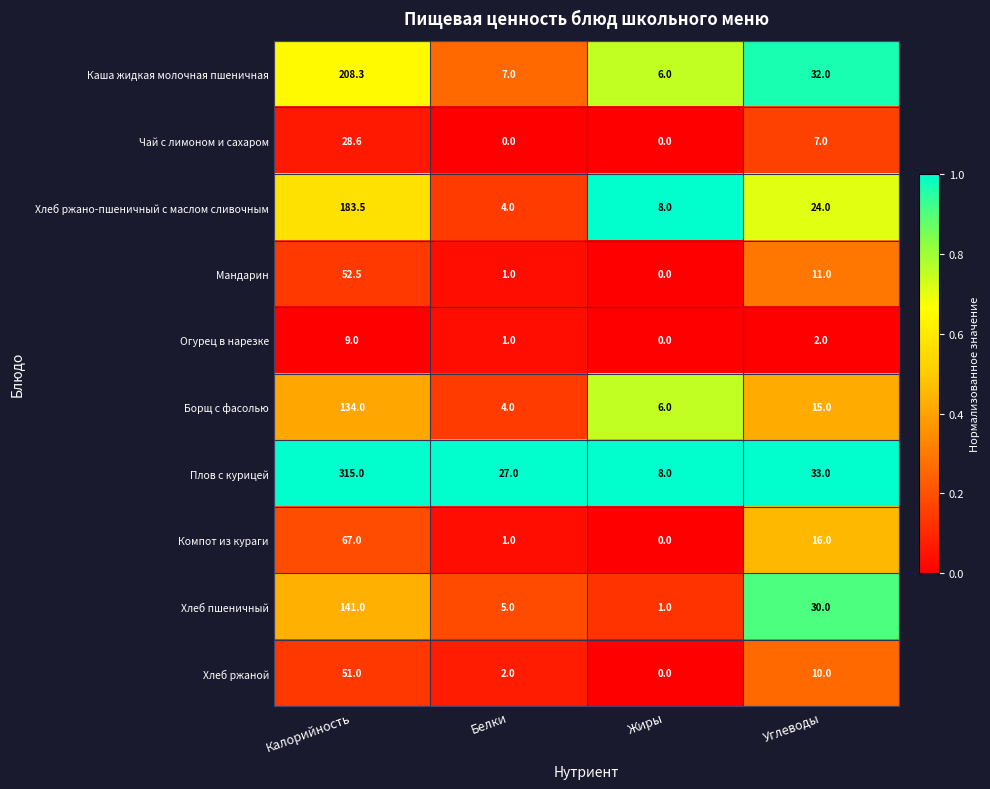

Is it true that Огурец в нарезке equals 0.0 at Жиры?

True